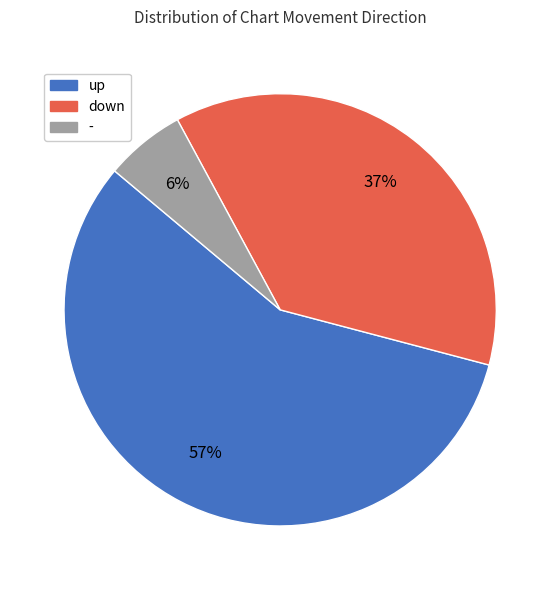

True or false: down accounts for 37% of the total.

True